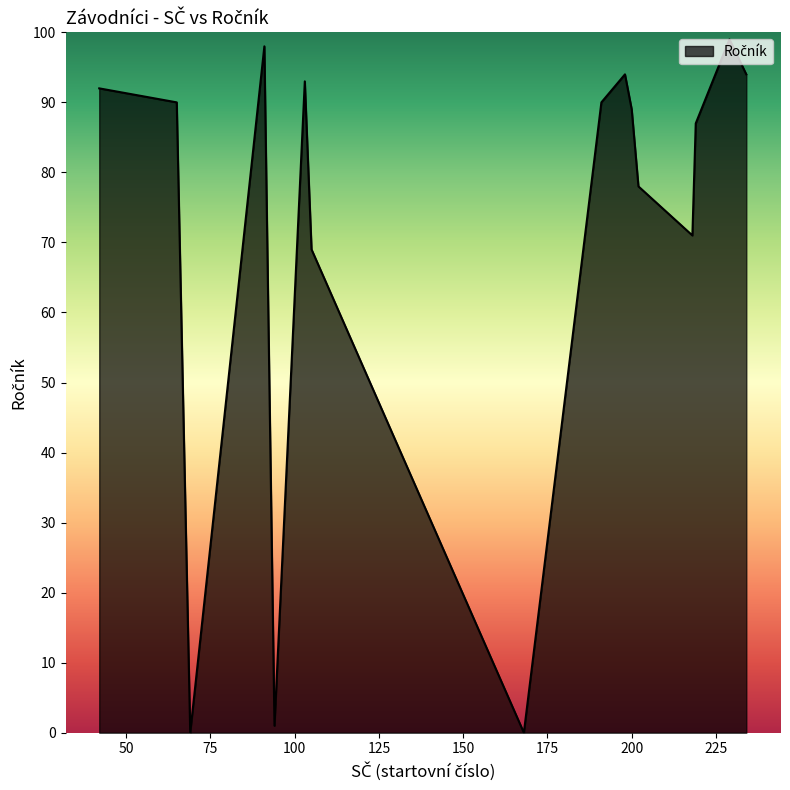

What is the maximum value shown in the chart?

99